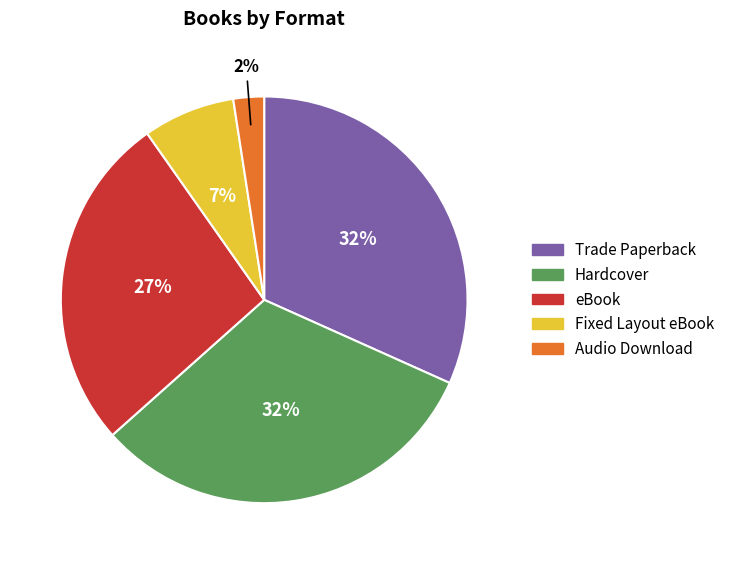

To the nearest percent, what portion does Audio Download represent?

2%